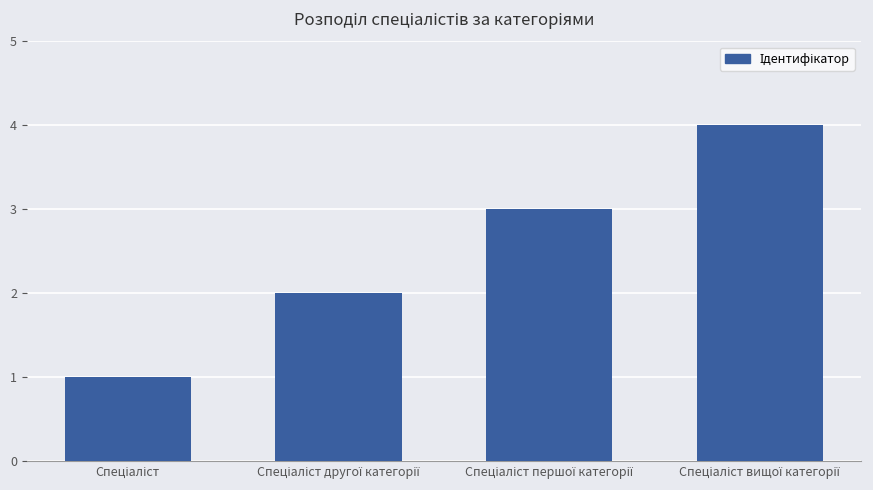

What is the difference between the maximum and minimum values?

3